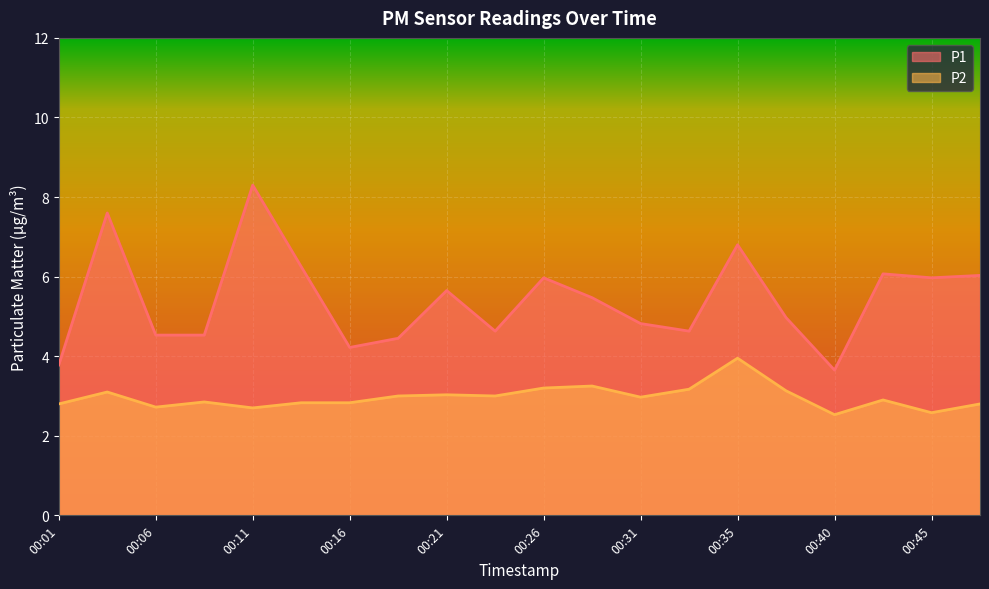

Reading left to right, extract all data points from this chart.

P1: 3.8	7.6	4.5	4.5	8.3	6.2	4.2	4.5	5.7	4.6	6.0	5.5	4.8	4.6	6.8	5.0	3.6	6.1	6.0	6.0
P2: 2.8	3.1	2.7	2.9	2.7	2.8	2.8	3.0	3.0	3.0	3.2	3.2	3.0	3.2	4.0	3.1	2.5	2.9	2.6	2.8